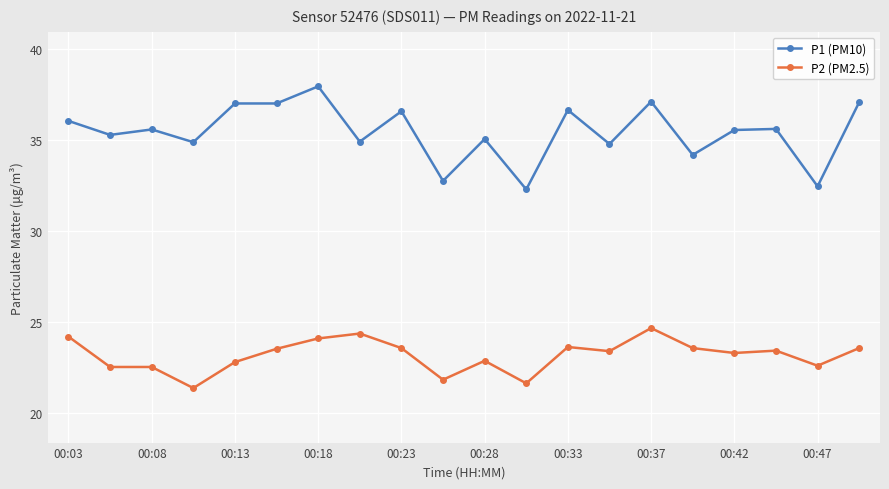

What is the difference between the maximum and minimum values in the P2 (PM2.5) series?

3.3